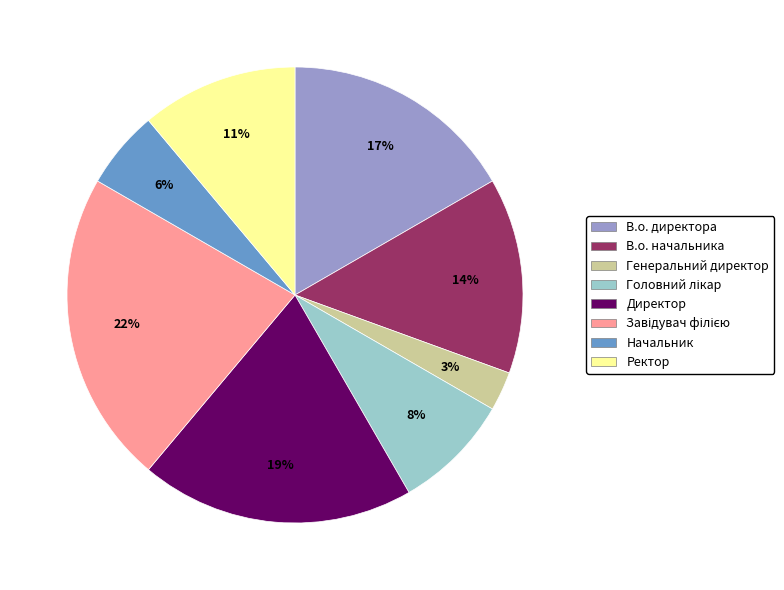

The Директор slice represents 10% of the pie. True or false?

False